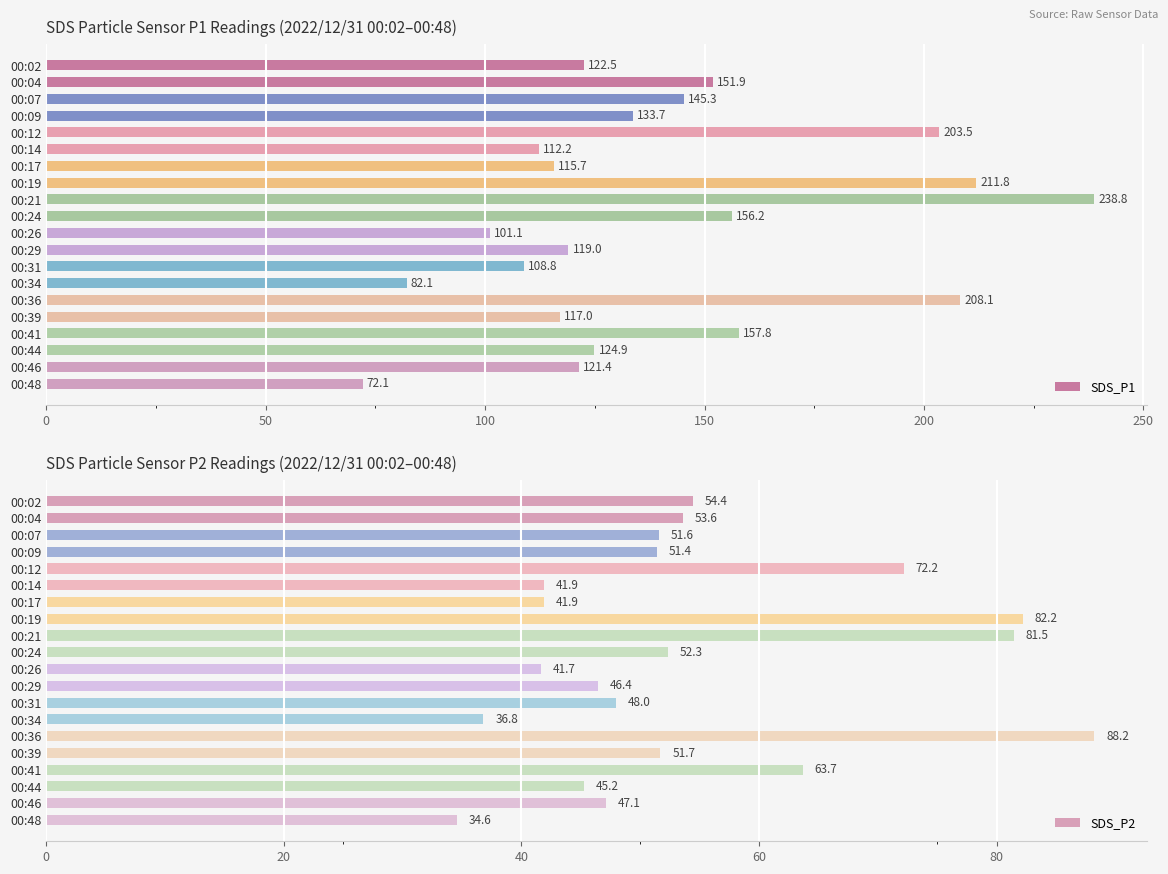

Which series has the largest range (max minus min)?

SDS_P1